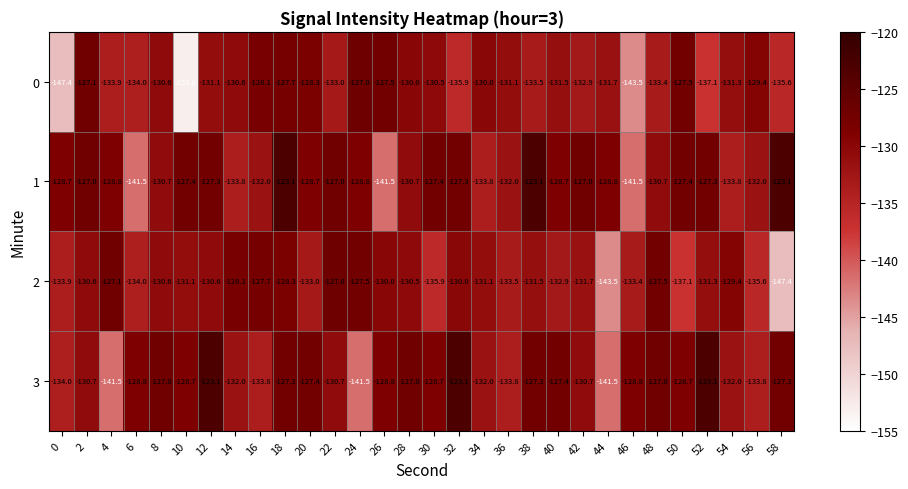

True or false: 1 has a value of -127.4 at 50.

True